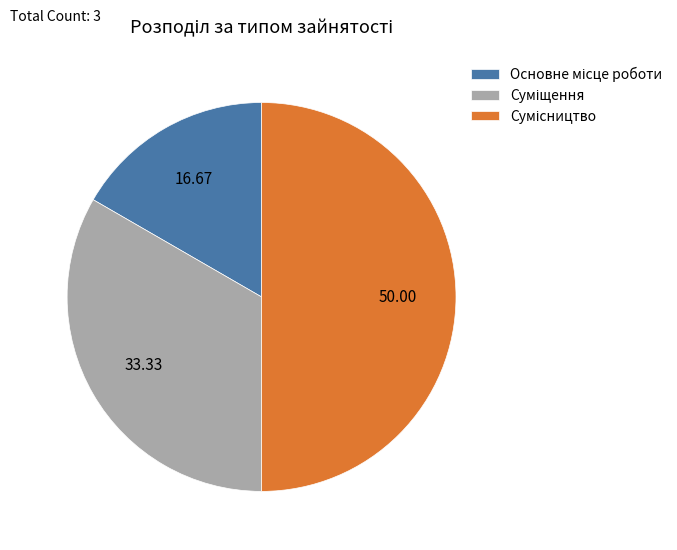

To the nearest percent, what is the difference between the Сумісництво and Основне місце роботи slice percentages?

33%